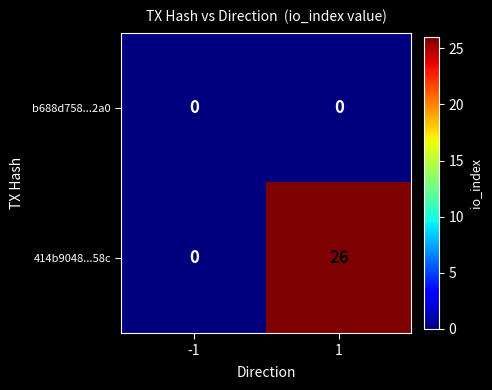

Reading right to left, list all the values displayed in this chart.

b688d758...2a0: 1=0	-1=0
414b9048...58c: 1=26	-1=0